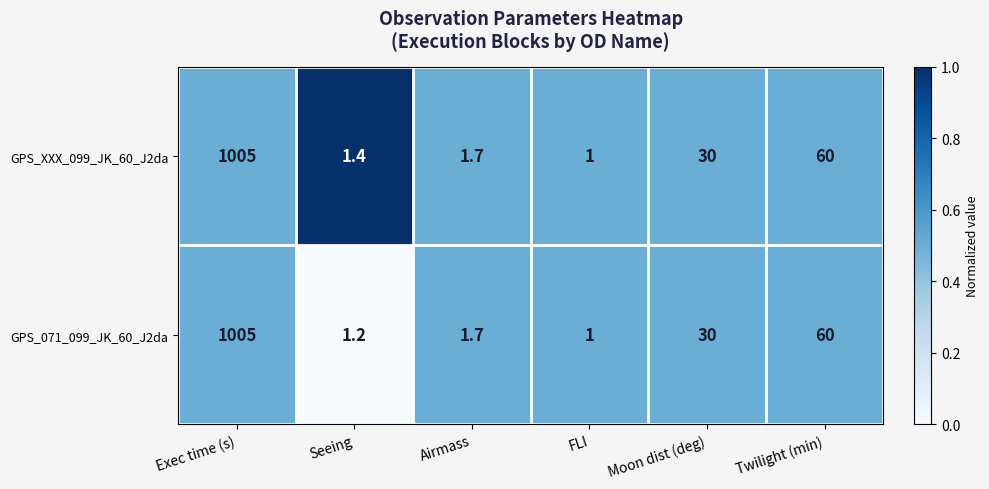

Reading right to left, what are all the values shown in this chart?

GPS_XXX_099_JK_60_J2da: 60.0	30.0	1.0	1.7	1.4	1005.0
GPS_071_099_JK_60_J2da: 60.0	30.0	1.0	1.7	1.2	1005.0